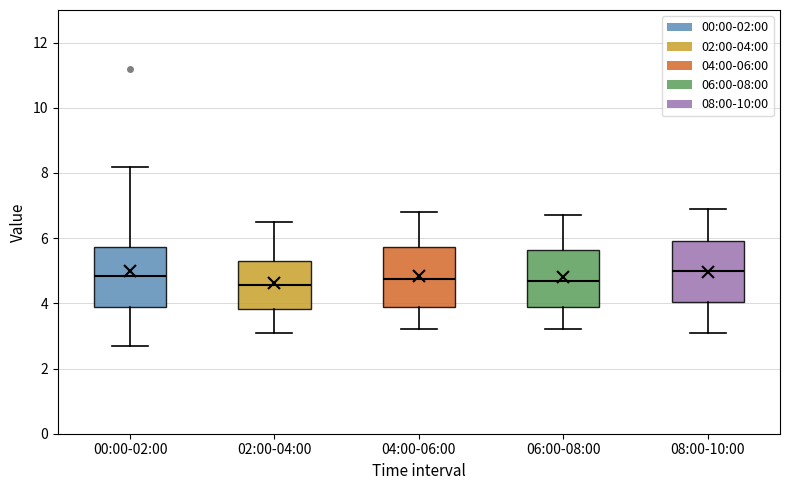

Reading left to right, read every box against the y-axis: the position of its median line, the range the box covers, and the ends of its whiskers. The values are not printed on the chart, so give them approximately, as read against the axis.

00:00-02:00: median 4.8, box 3.8 to 5.8, whiskers 2.8 to 8.2
02:00-04:00: median 4.6, box 3.8 to 5.4, whiskers 3.2 to 6.6
04:00-06:00: median 4.8, box 3.8 to 5.8, whiskers 3.2 to 6.8
06:00-08:00: median 4.8, box 3.8 to 5.6, whiskers 3.2 to 6.8
08:00-10:00: median 5.0, box 4.0 to 6.0, whiskers 3.2 to 7.0